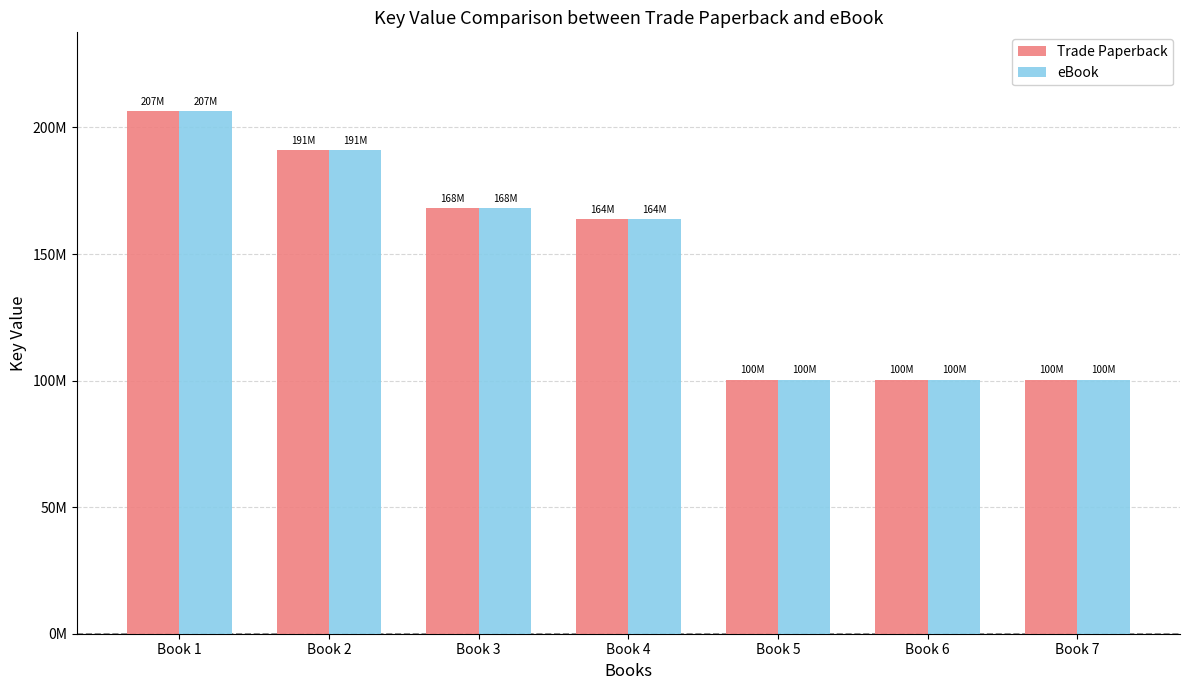

What are all the series names shown in the legend?

Trade Paperback, eBook